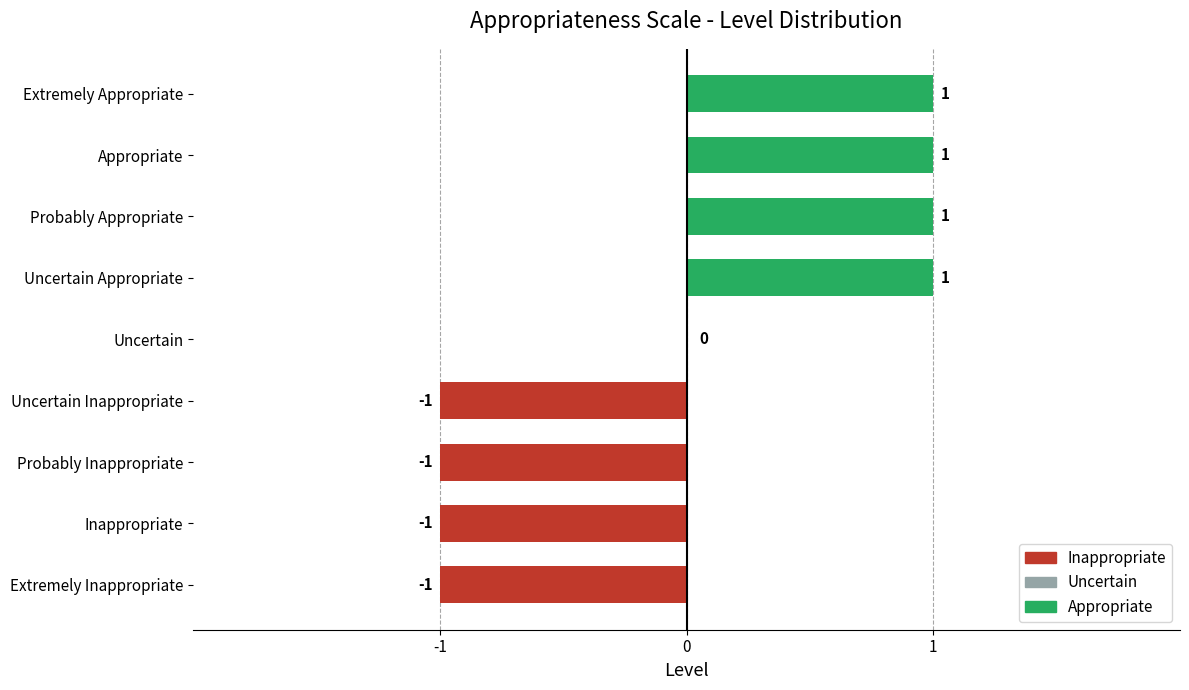

True or false: the data shows -1 at Uncertain Inappropriate.

True